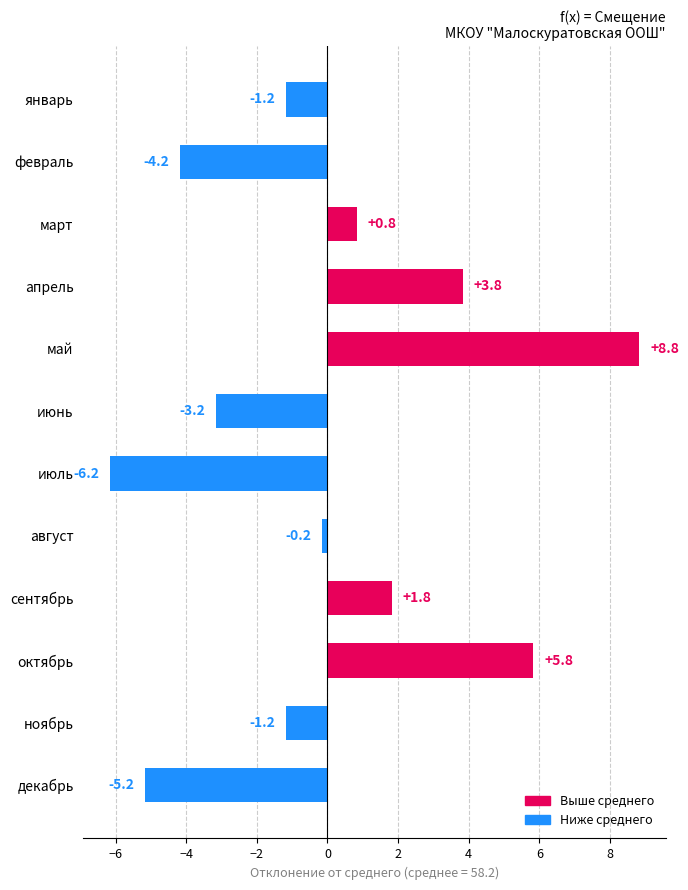

The chart shows a value of -1.2 at июль. True or false?

False